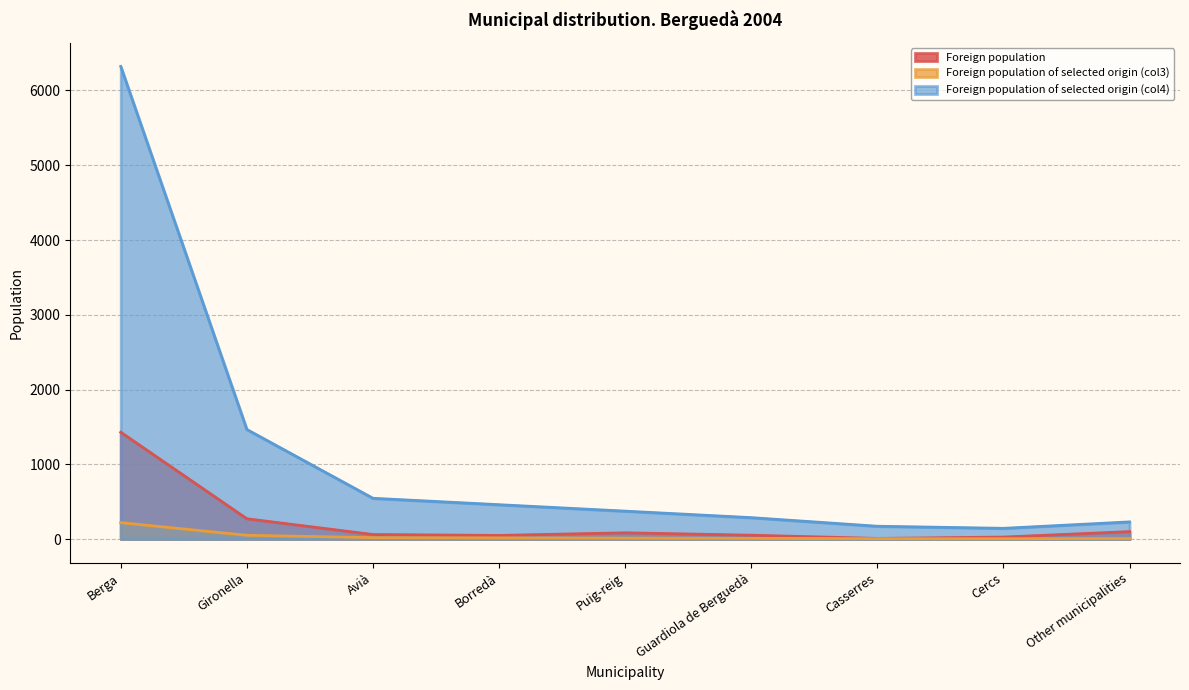

What is the difference between the maximum and minimum values in the Foreign population of selected origin (col4) series?

6178